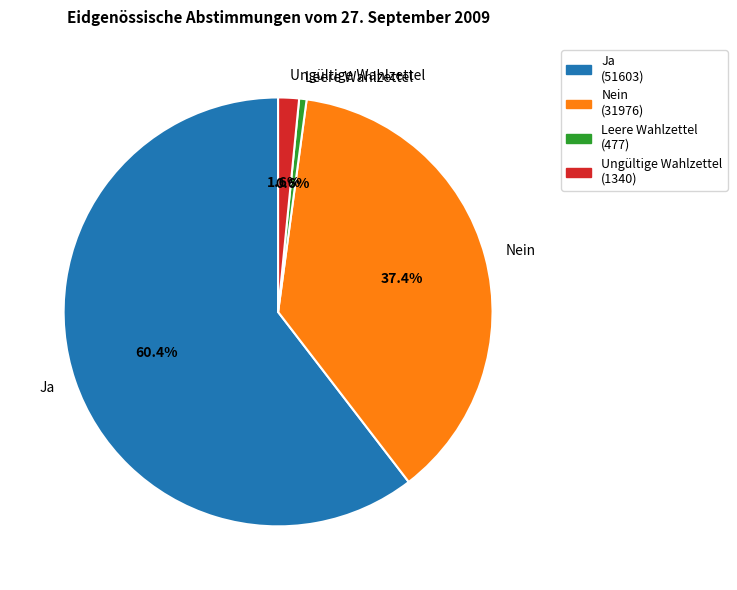

Combined, do Leere Wahlzettel and Nein account for over 50%?

No